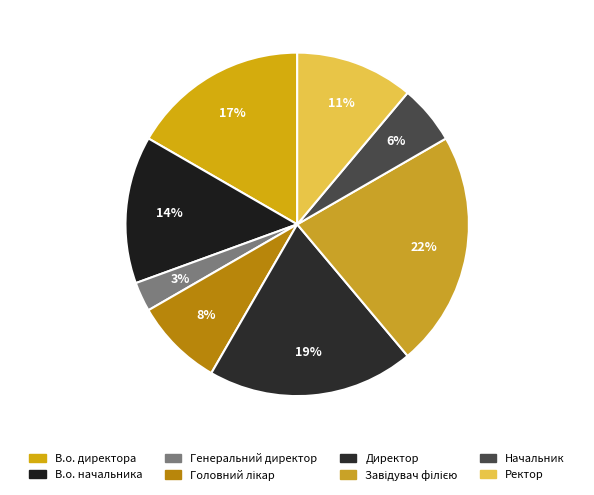

Is the sum of Директор and Генеральний директор greater than half?

No